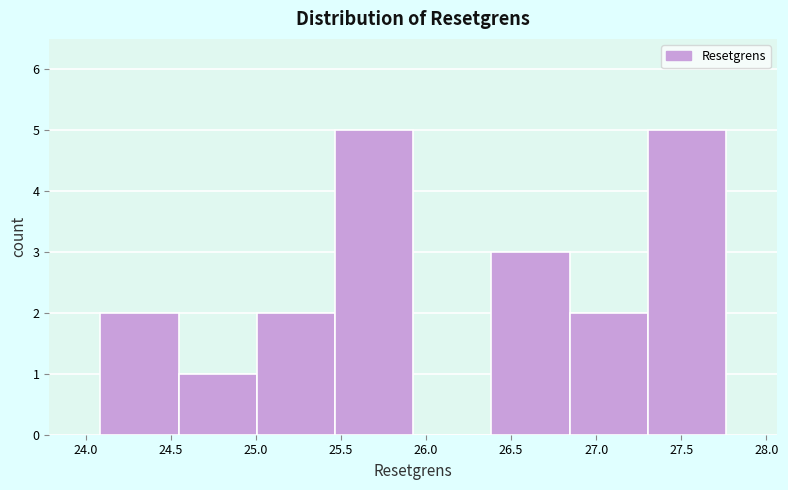

What is the height of the bar covering 26.40 to 26.85 on the x-axis? Neither the bar edges nor the heights are printed on the chart, so give them approximately, as read against the axes.

3